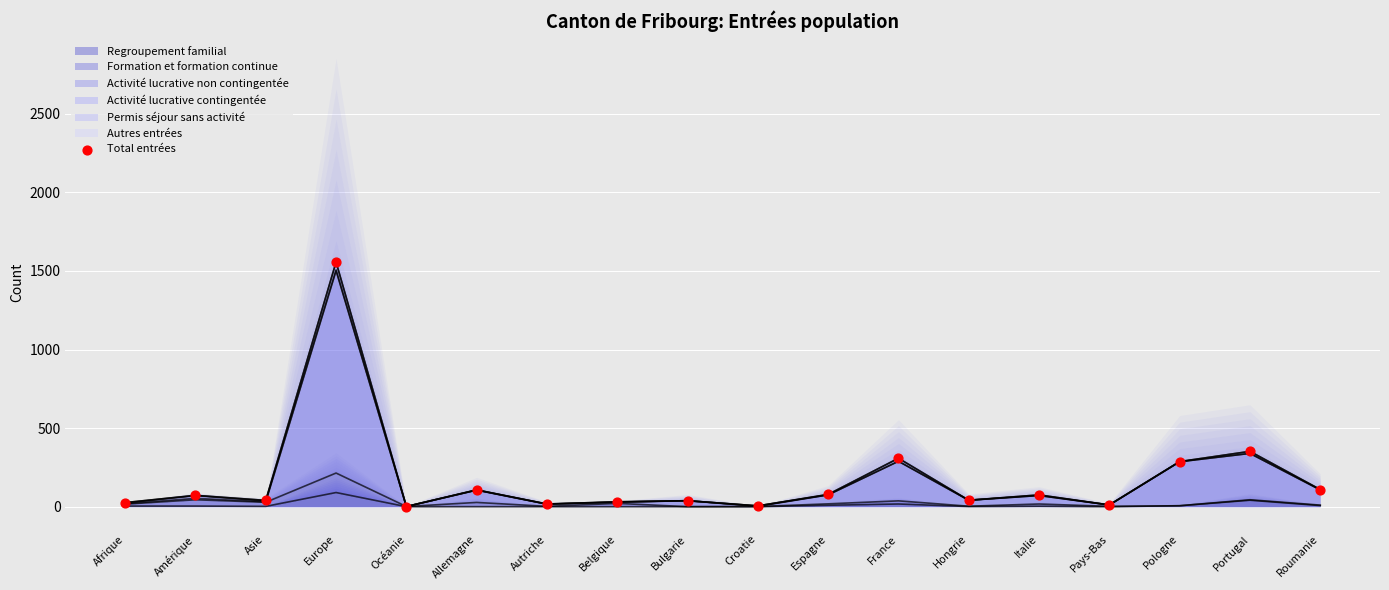

Between Pays-Bas and France, which is larger?

France